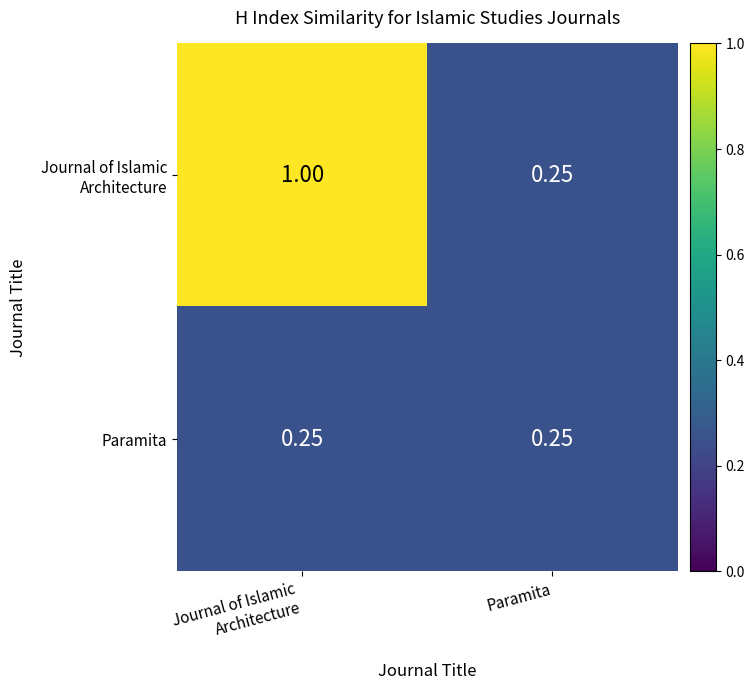

How many distinct data groups are displayed?

2